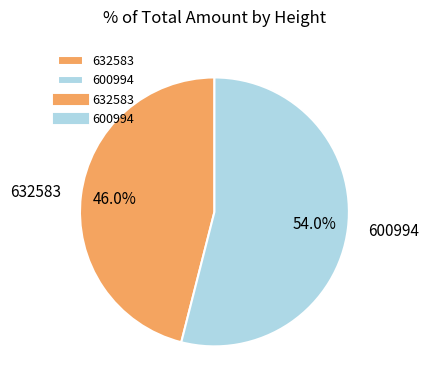

How many slices are in this pie chart?

2